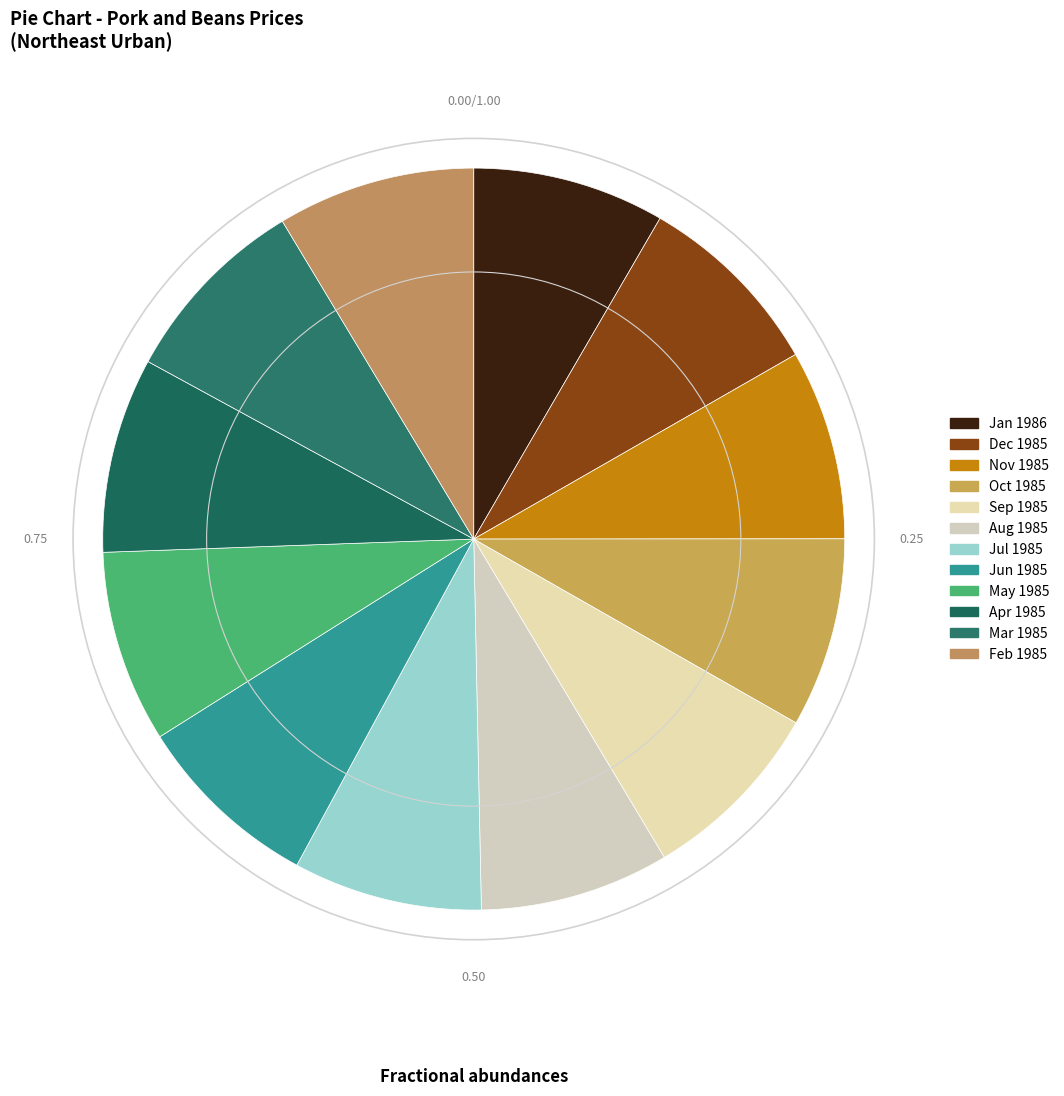

Count the number of slices in the pie.

12